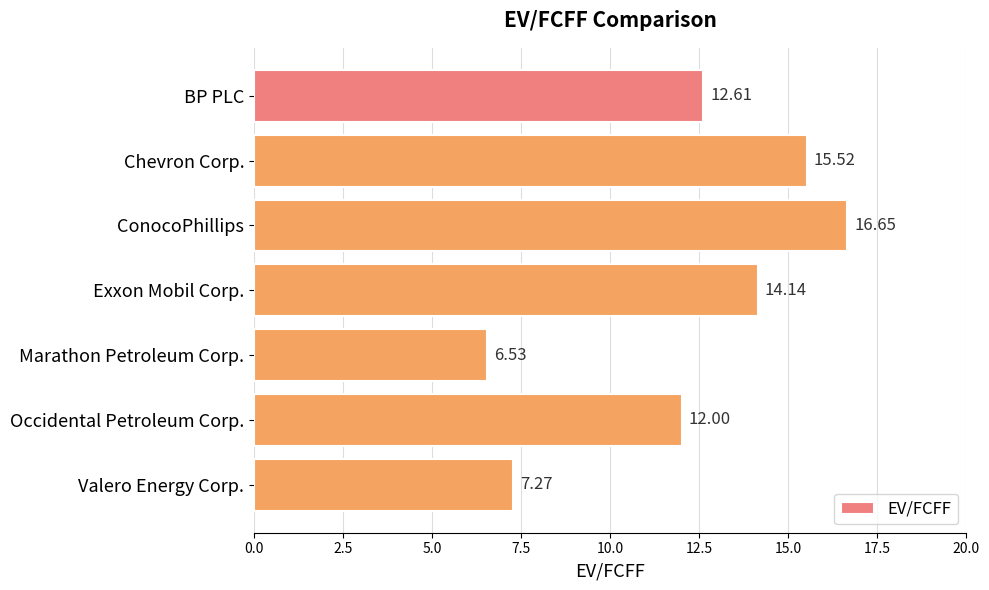

How many bars are there in total?

7